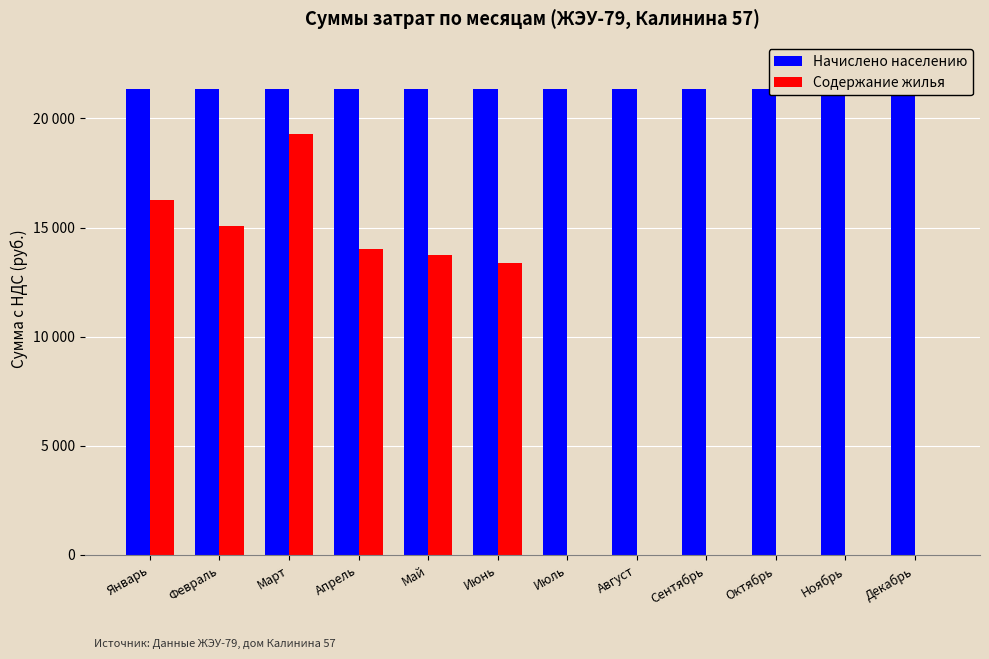

How many values in the Содержание жилья series exceed 13382?

6